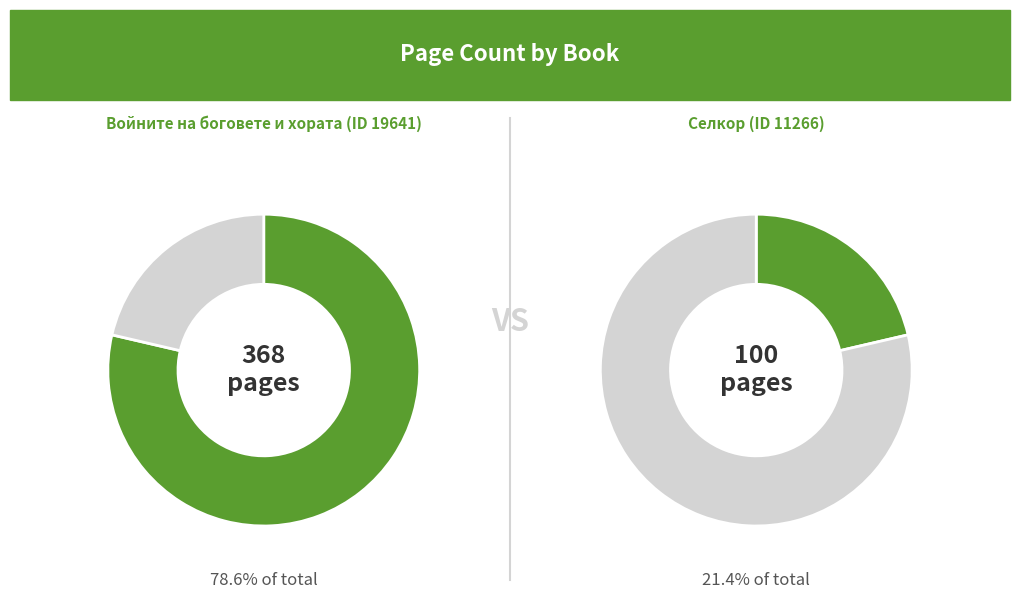

To the nearest percent, what portion does 19641 represent?

79%